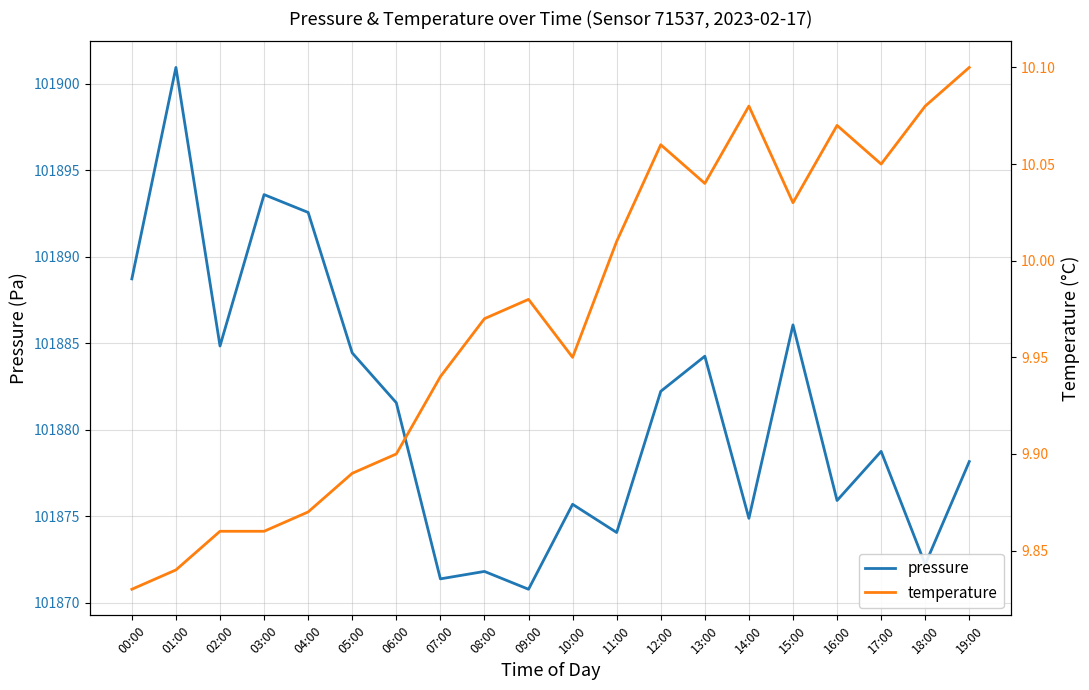

At how many categories does at least one series exceed 76489?

20